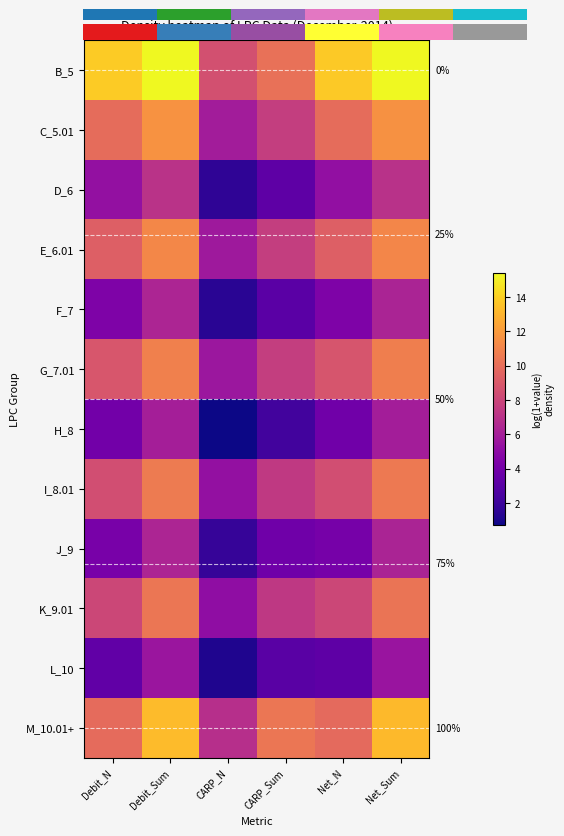

At which label does D_6 reach its minimum?

CARP_N